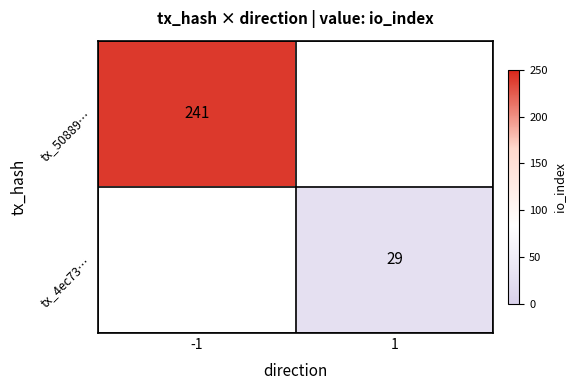

Is it true that tx_50889… equals 102 at -1?

False